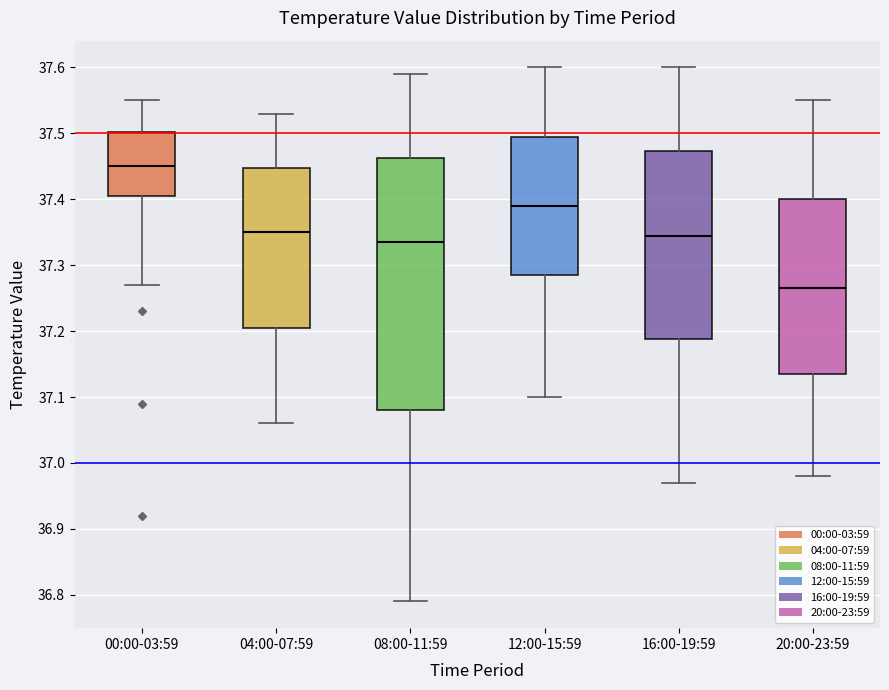

Reading left to right, read every box against the y-axis: the position of its median line, the range the box covers, and the ends of its whiskers. The values are not printed on the chart, so give them approximately, as read against the axis.

00:00-03:59: median 37.45, box 37.41 to 37.50, whiskers 37.27 to 37.55
04:00-07:59: median 37.35, box 37.21 to 37.45, whiskers 37.06 to 37.53
08:00-11:59: median 37.34, box 37.08 to 37.46, whiskers 36.79 to 37.59
12:00-15:59: median 37.39, box 37.29 to 37.50, whiskers 37.10 to 37.60
16:00-19:59: median 37.35, box 37.19 to 37.47, whiskers 36.97 to 37.60
20:00-23:59: median 37.27, box 37.14 to 37.40, whiskers 36.98 to 37.55